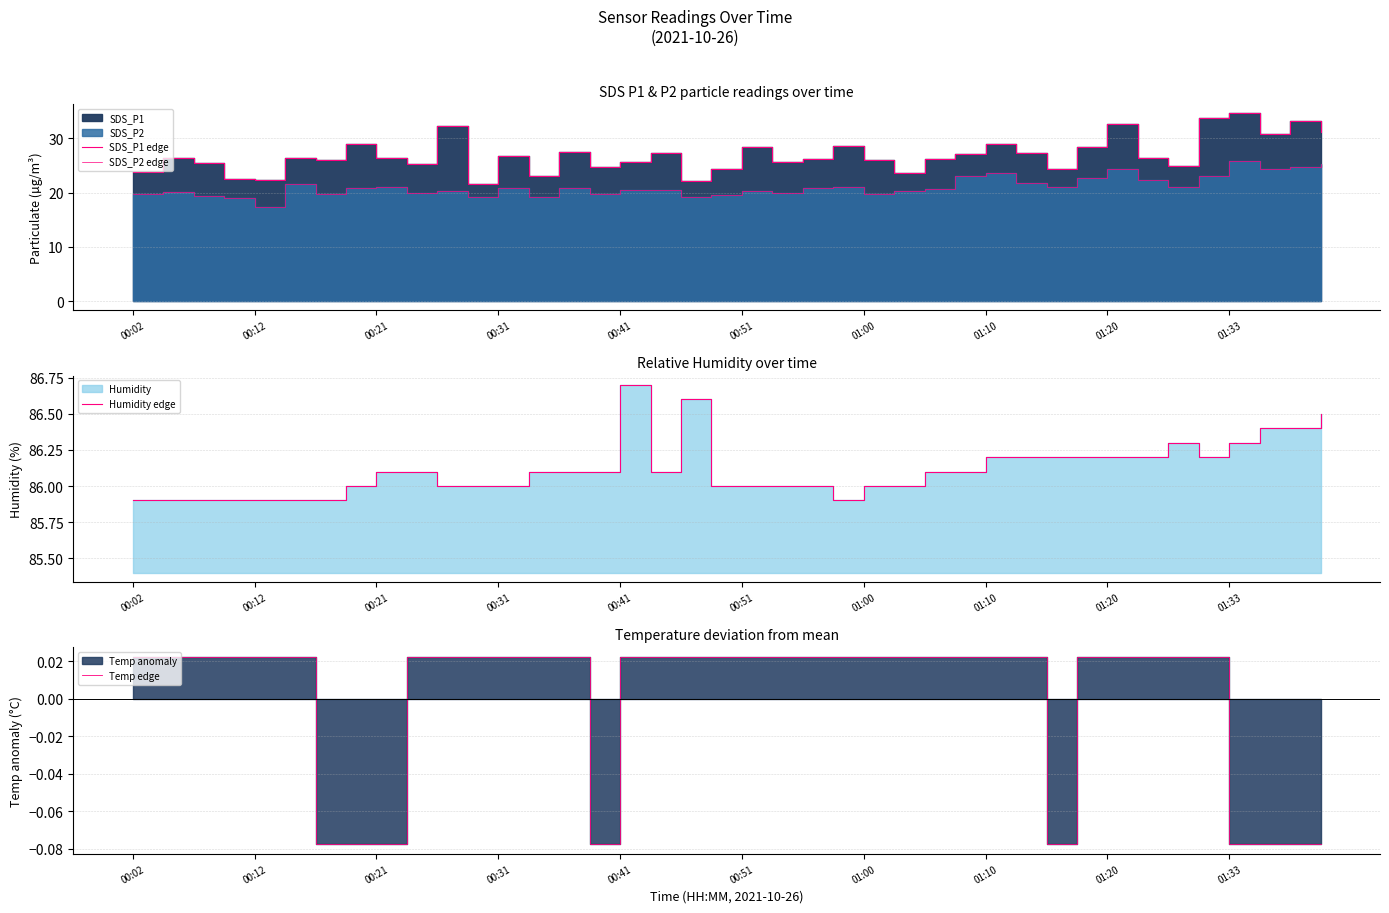

How many values in Temp edge are below zero?

9